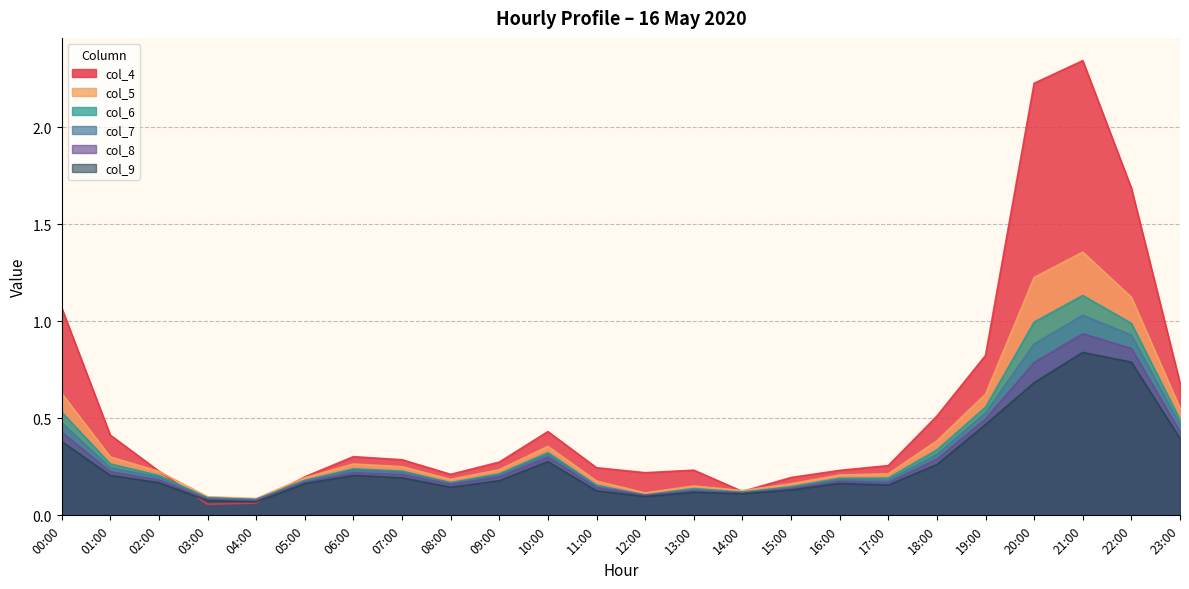

Is it true that col_4 equals 0.0 at 04:00?

False